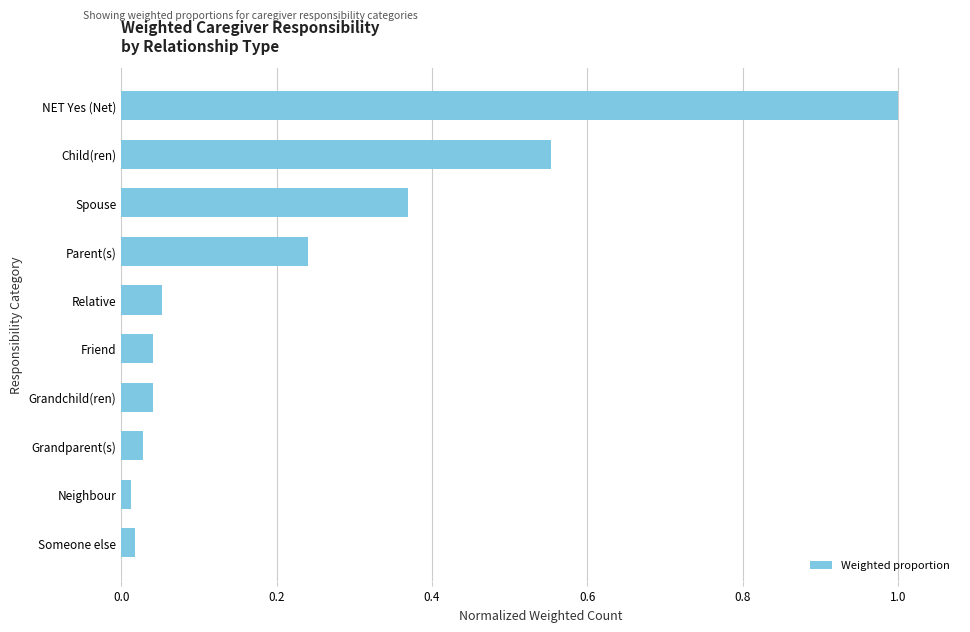

What is the maximum value shown in the chart?

1.0